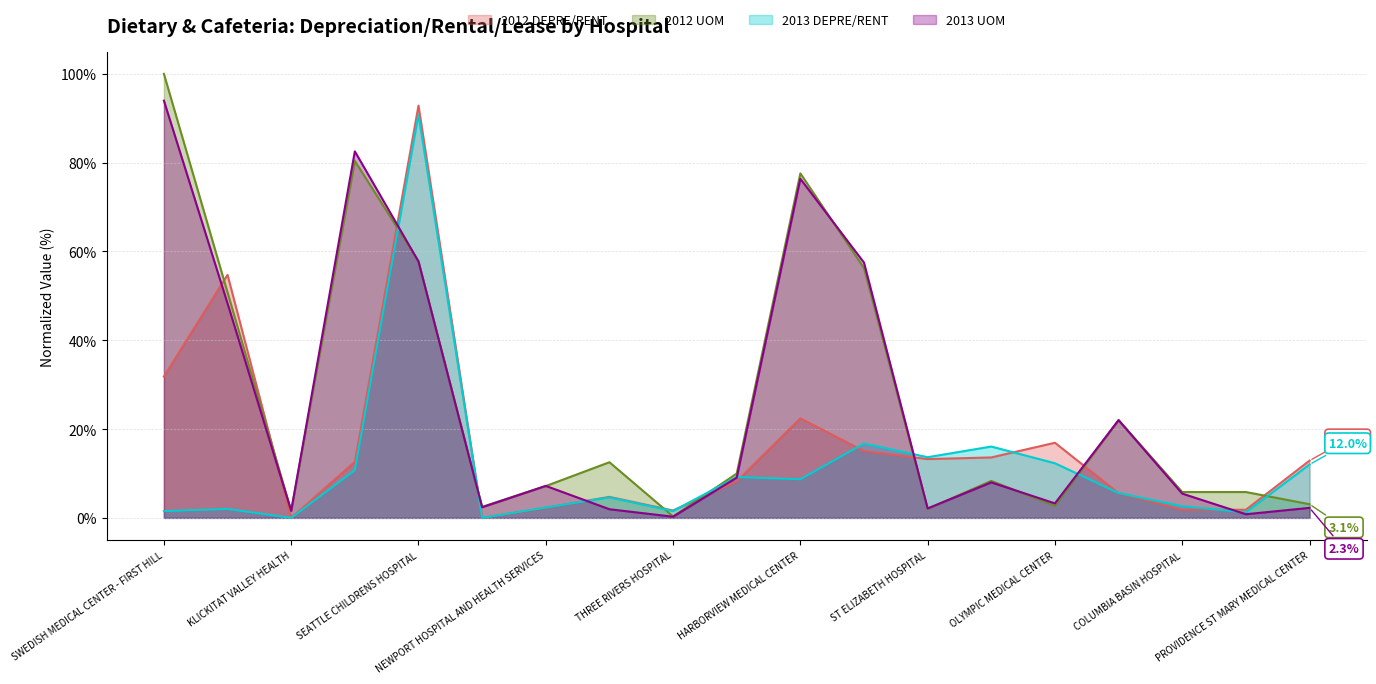

At which category does 2012 UOM reach its first local peak?

VIRGINIA MASON MEDICAL CENTER